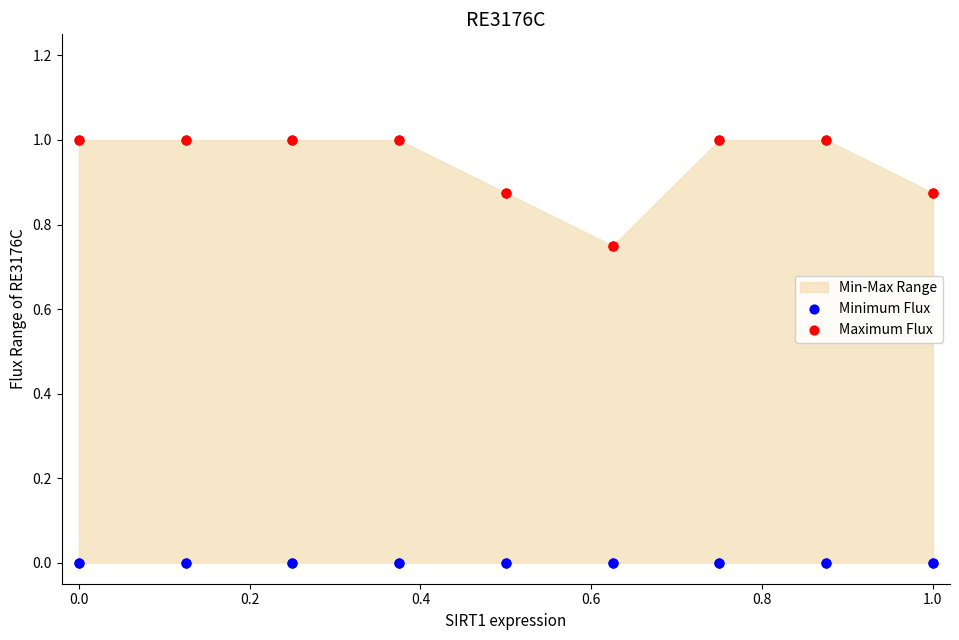

Which series contains the lowest Y value?

Minimum Flux